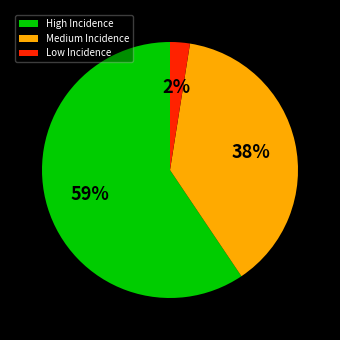

The High Incidence slice represents 72% of the pie. True or false?

False